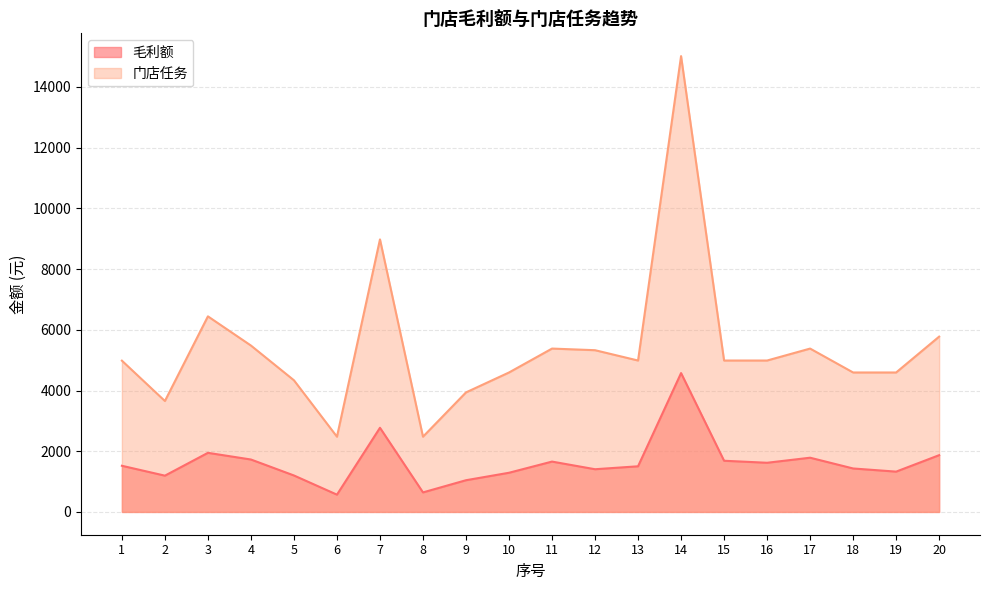

True or false: 毛利额 and 门店任务 cross at least once.

False